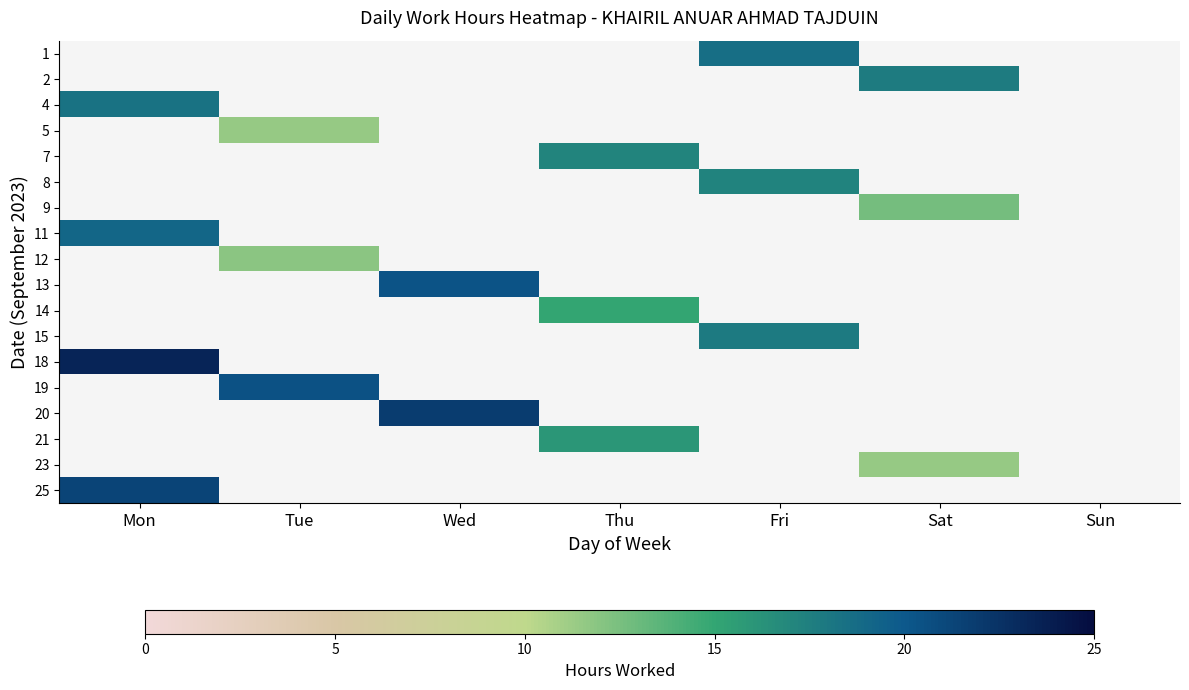

Is the value of 8 at Wed greater than the value of 9 at Sat?

No